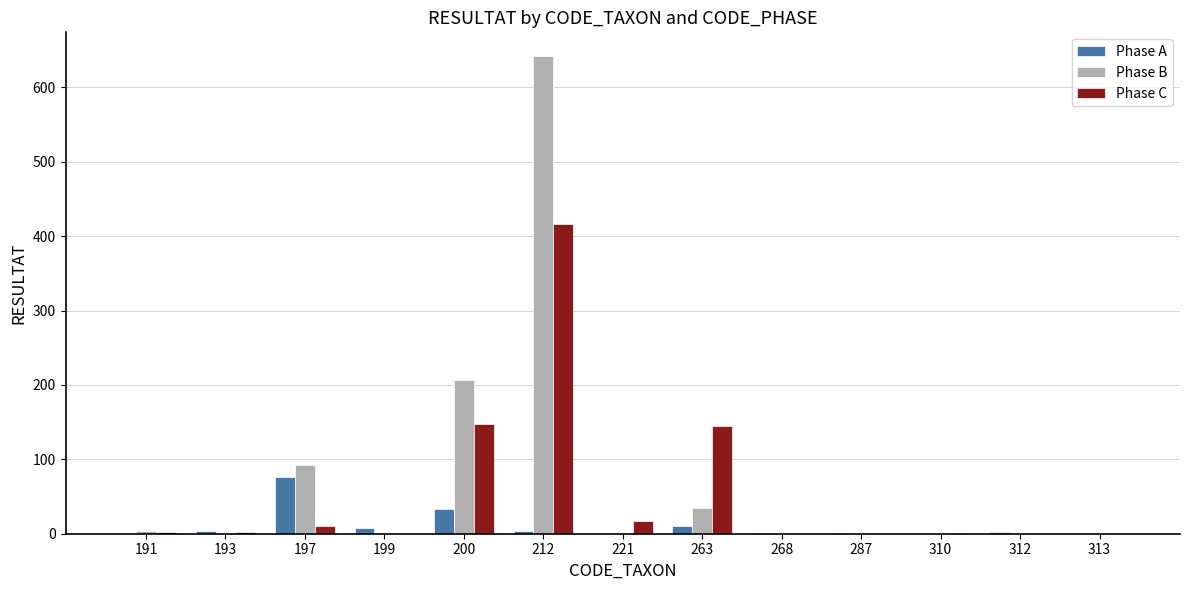

At which category is the sum across all series the highest?

212